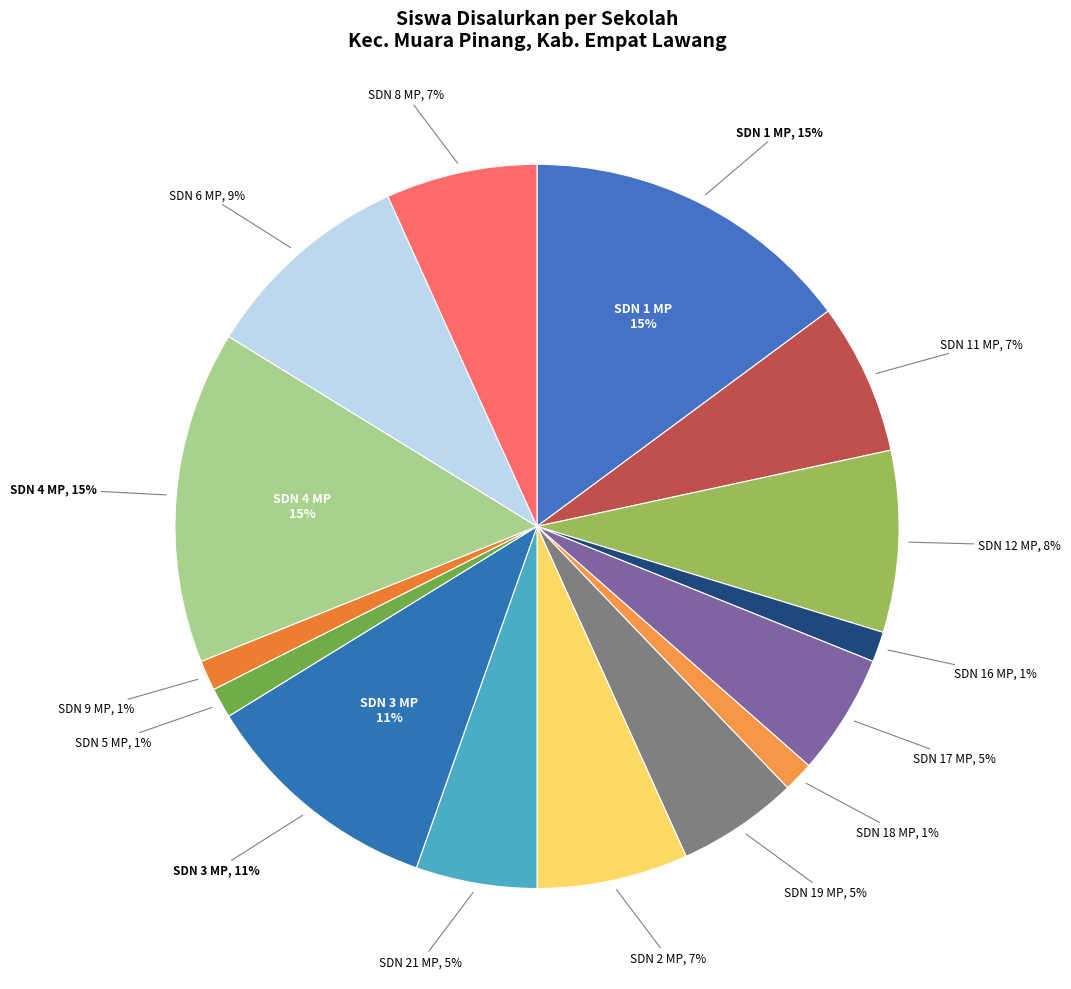

The SD NEGERI 9 MUARA PINANG slice represents 16% of the pie. True or false?

False